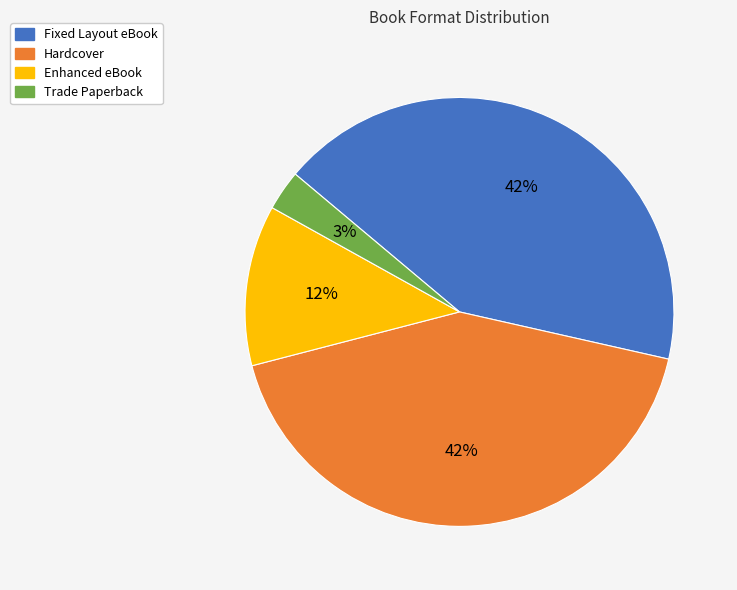

How many slices are in this pie chart?

4